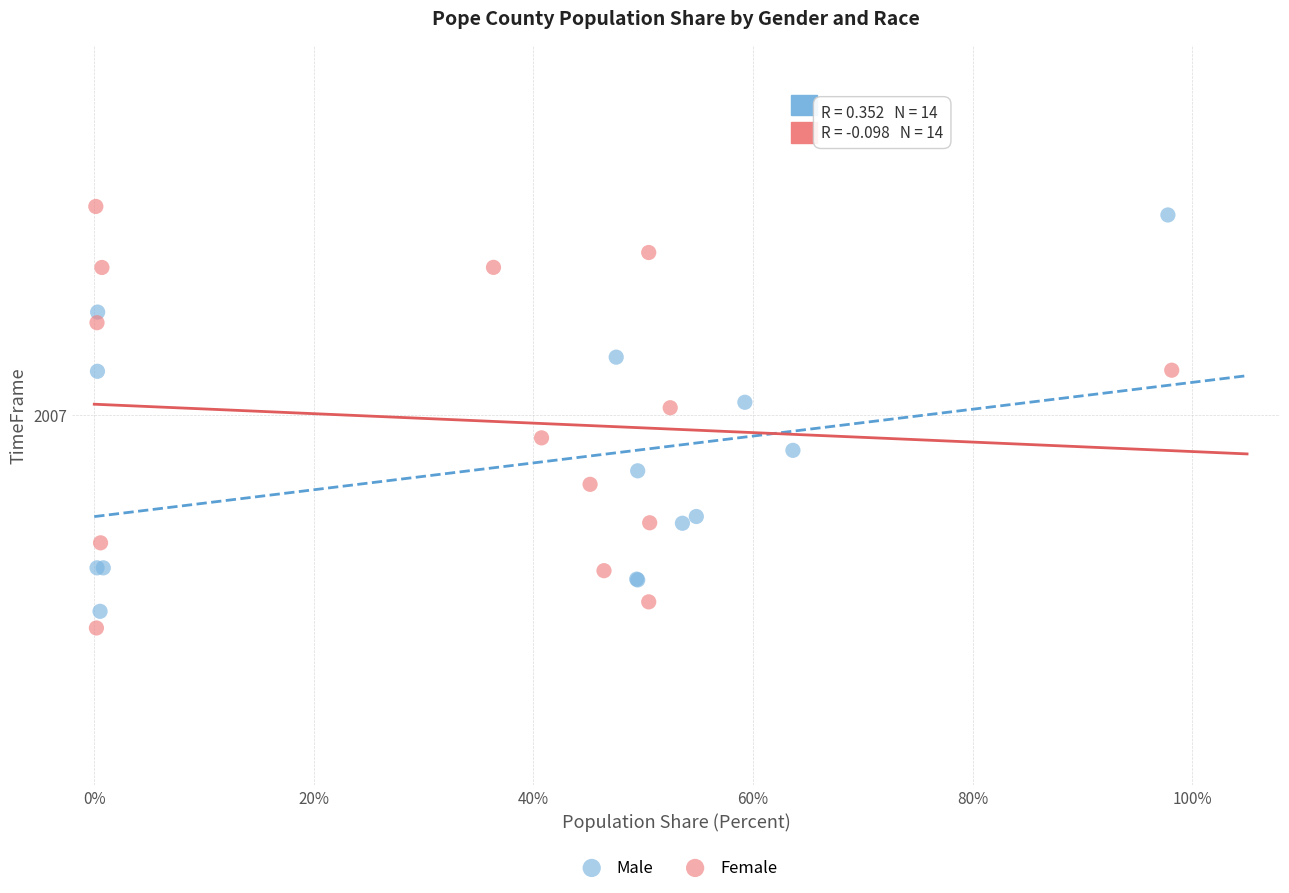

What are all the series names shown in the legend?

Male, Female